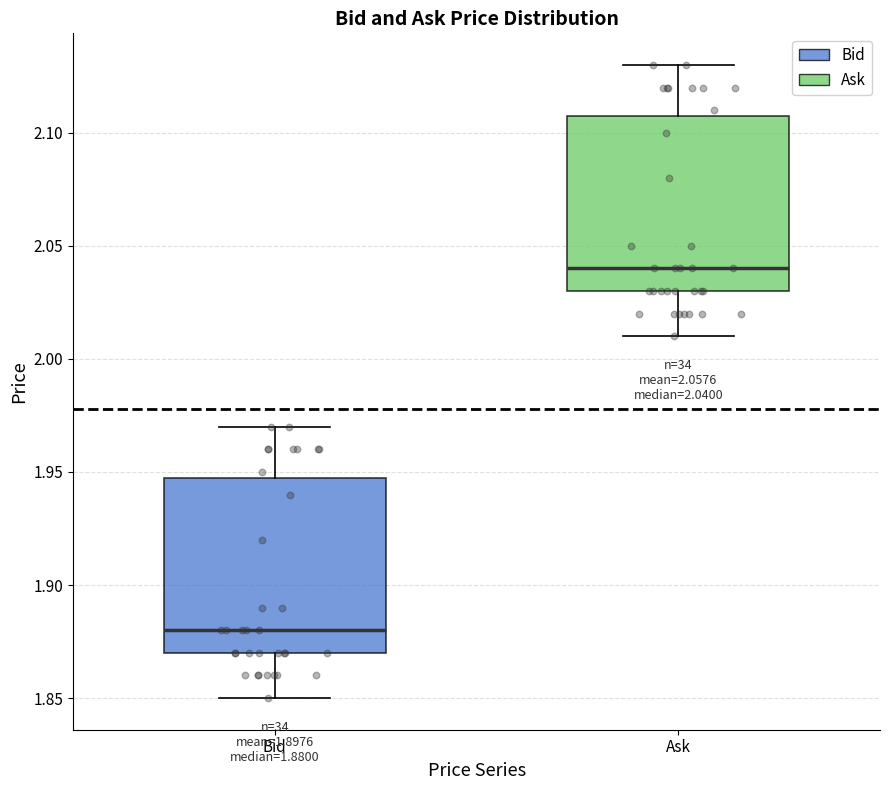

Which box has the lowest median line?

Bid